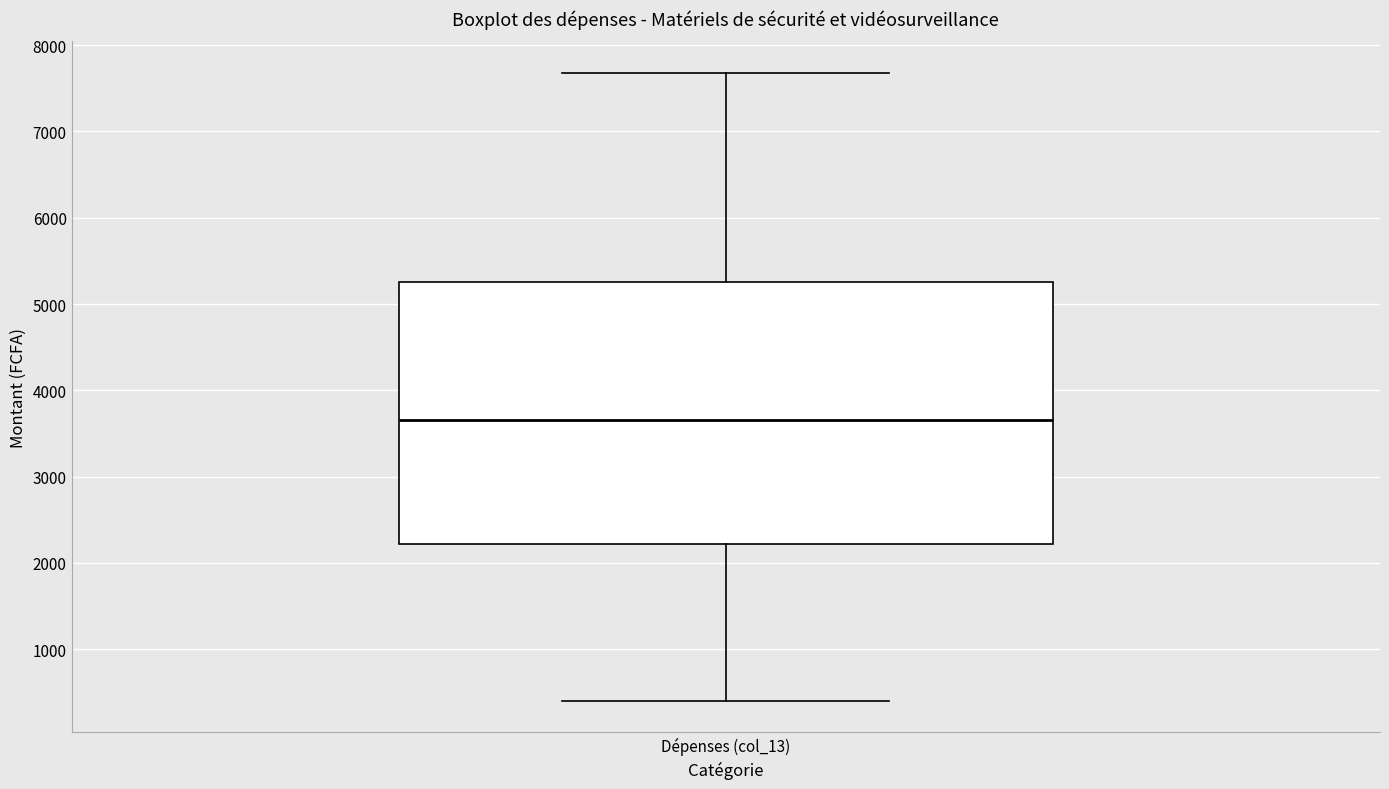

Transcribe this box plot: give where the median line is, the range the box spans, and where the two whiskers end, as read against the y-axis. The values are not printed on the chart, so give them approximately, as read against the axis.

median 3700, box 2200 to 5300, whiskers 400 to 7700